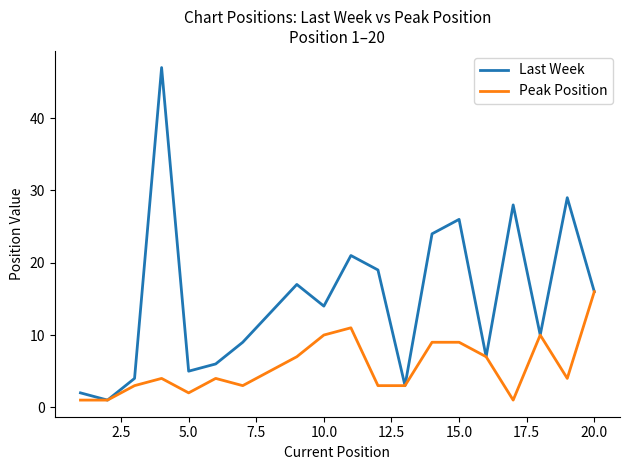

Which series has the largest total across all categories?

Last Week